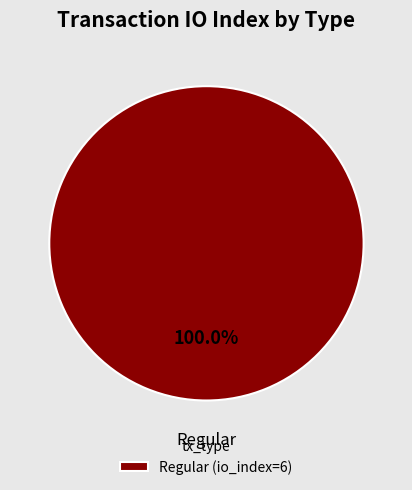

Rank the categories by value from highest to lowest.

Regular